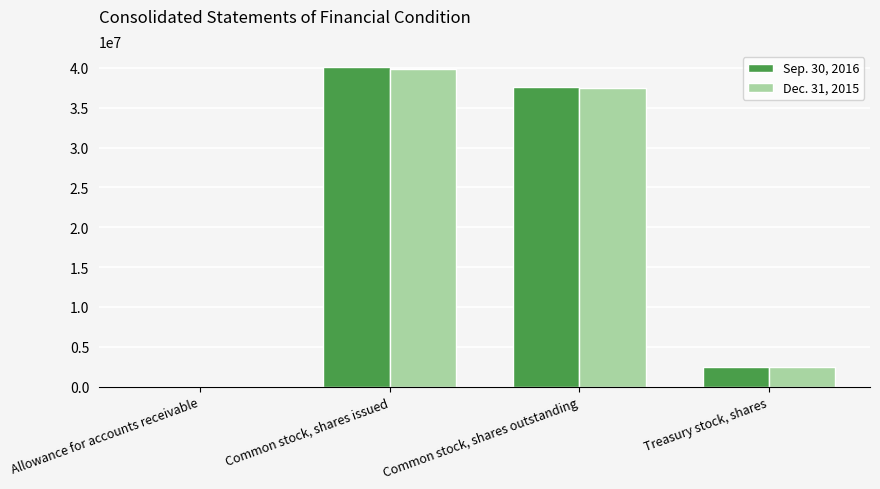

Which series has the largest range (max minus min)?

Sep. 30, 2016